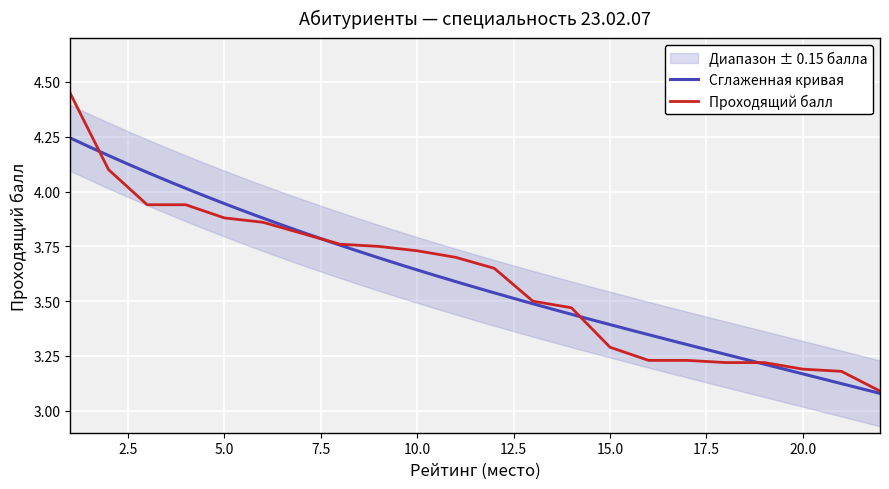

Reading left to right, list all the values displayed in this chart.

1=4.5	2=4.1	3=3.9	4=3.9	5=3.9	6=3.9	7=3.8	8=3.8	9=3.8	10=3.7	11=3.7	12=3.6	13=3.5	14=3.5	15=3.3	16=3.2	17=3.2	18=3.2	19=3.2	20=3.2	21=3.2	22=3.1